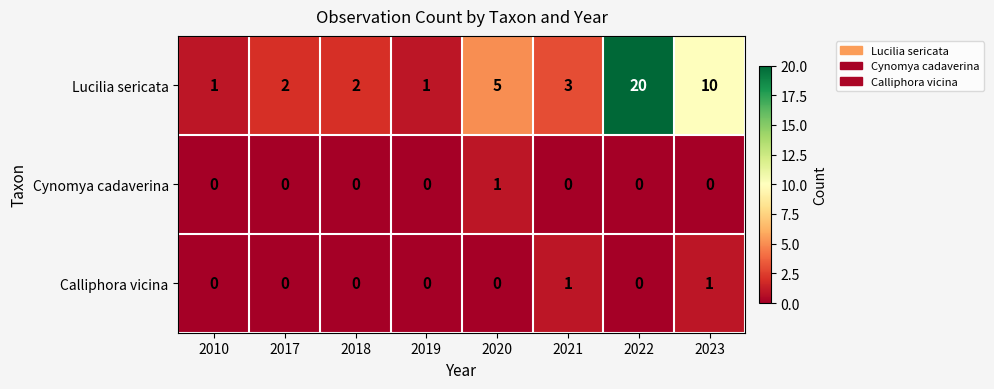

Reading right to left, list all the values displayed in this chart.

Lucilia sericata: 10	20	3	5	1	2	2	1
Cynomya cadaverina: 0	0	0	1	0	0	0	0
Calliphora vicina: 1	0	1	0	0	0	0	0